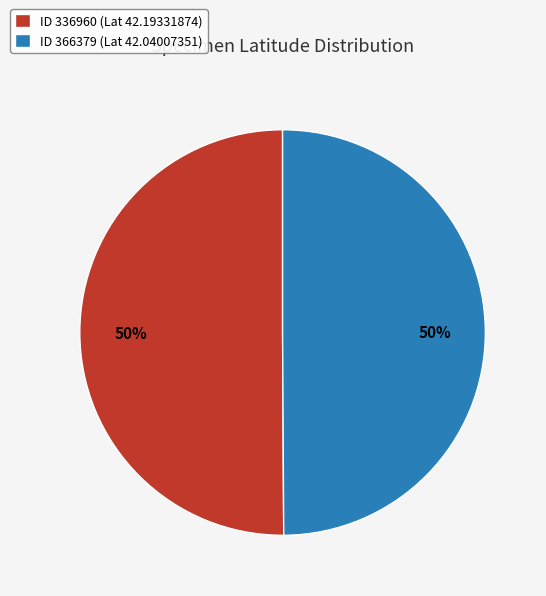

To the nearest percent, what is the combined percentage of ID 366379 (Lat 42.04007351) and ID 336960 (Lat 42.19331874)?

100%